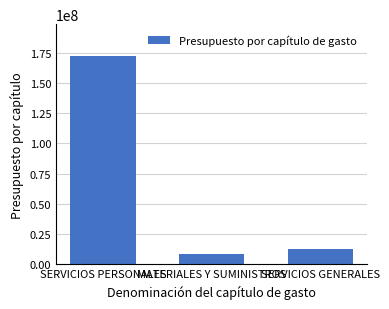

How many values are below 12573129?

1